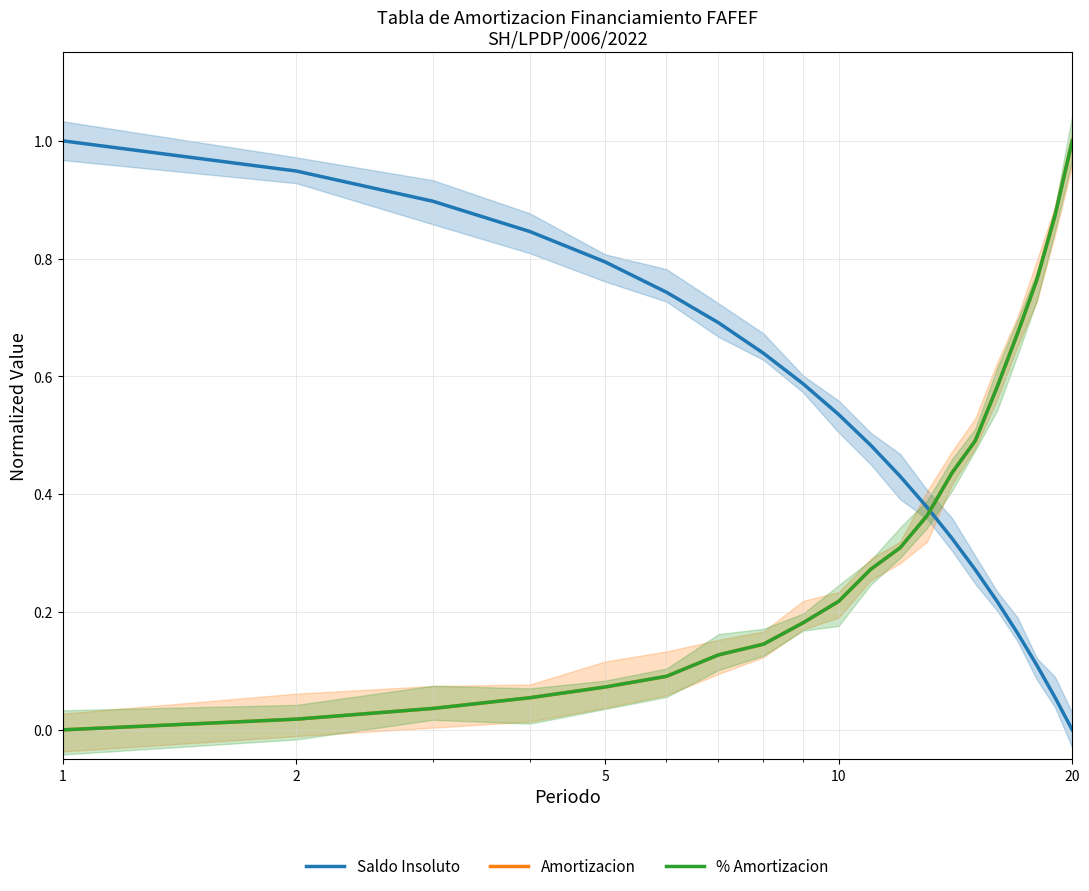

At how many categories does at least one series exceed 0?

20